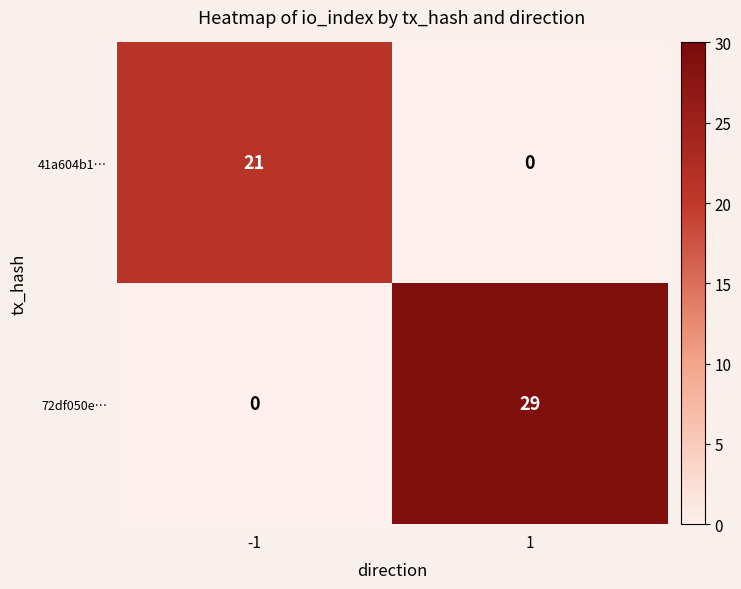

The value of 41a604b1… at -1 is 21. True or false?

True